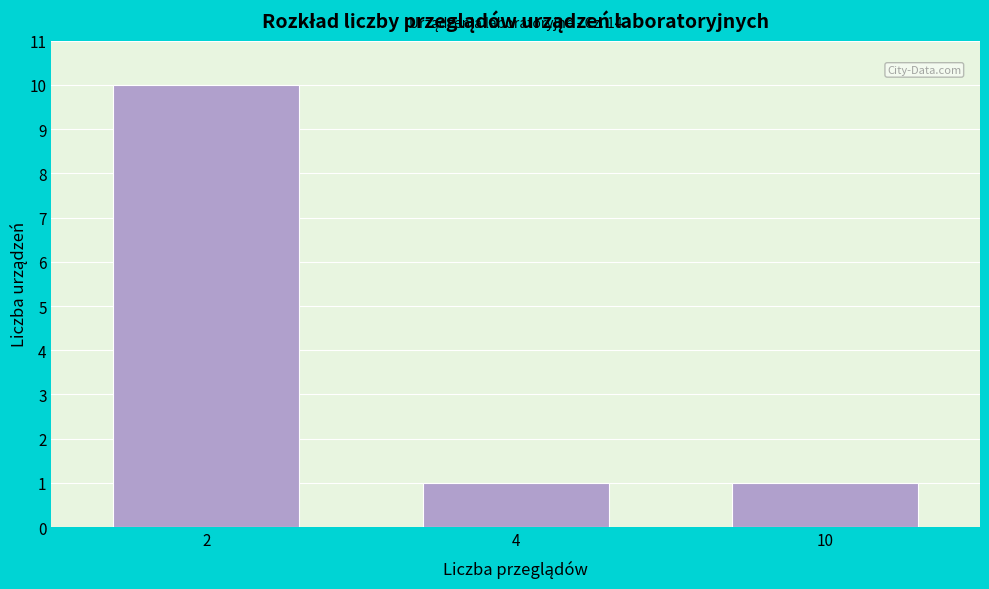

Reading left to right, what are all the values shown in this chart?

10	1	1